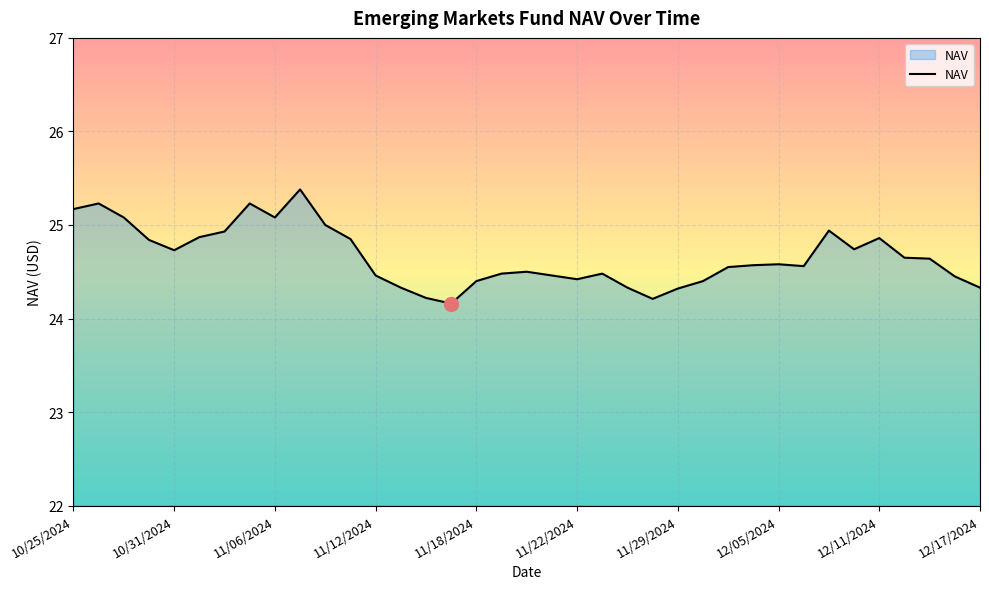

What is the maximum value shown in the chart?

25.4